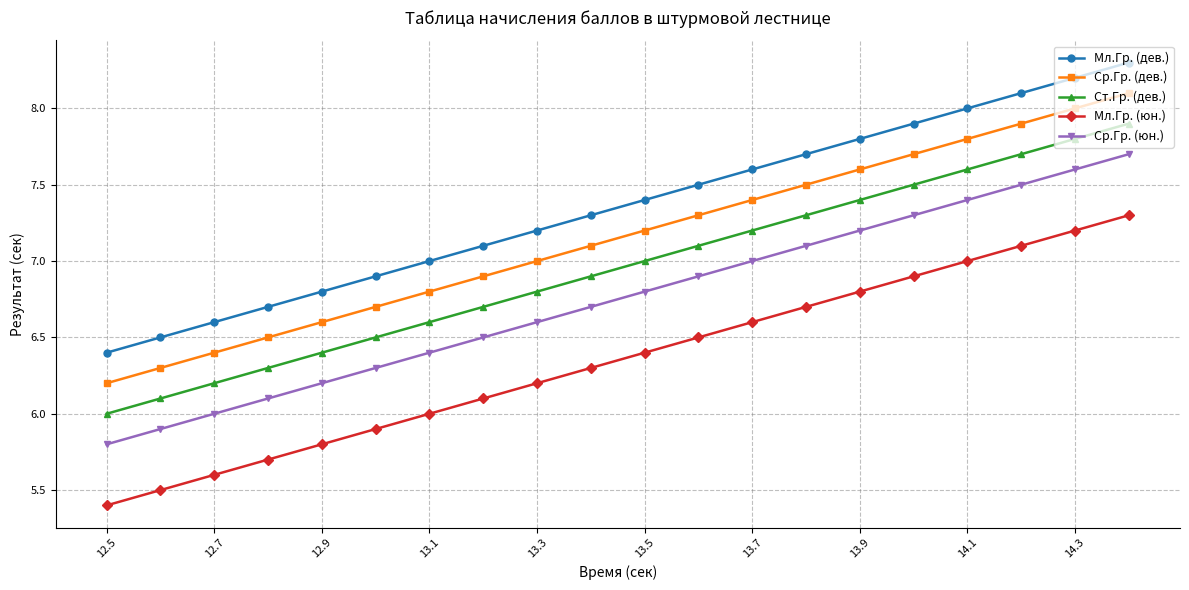

What is the minimum value for Ср.Гр. (юн.)?

5.8